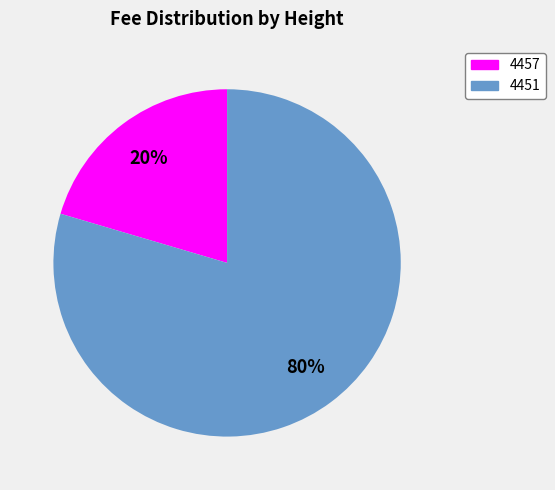

To the nearest percent, what is the combined percentage of 4451 and 4457?

100%